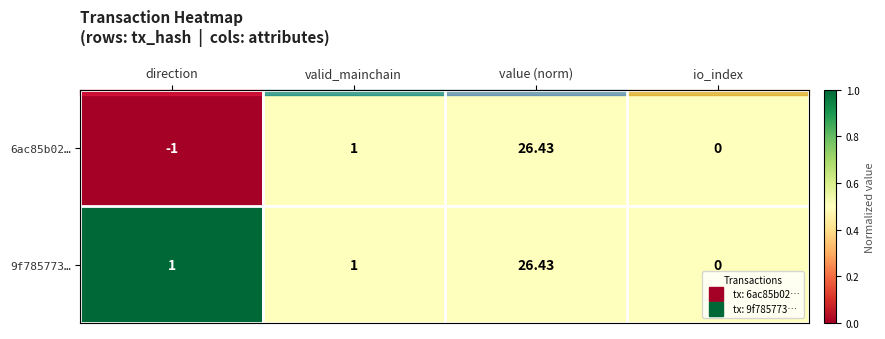

Which label corresponds to the smallest value in the chart?

direction